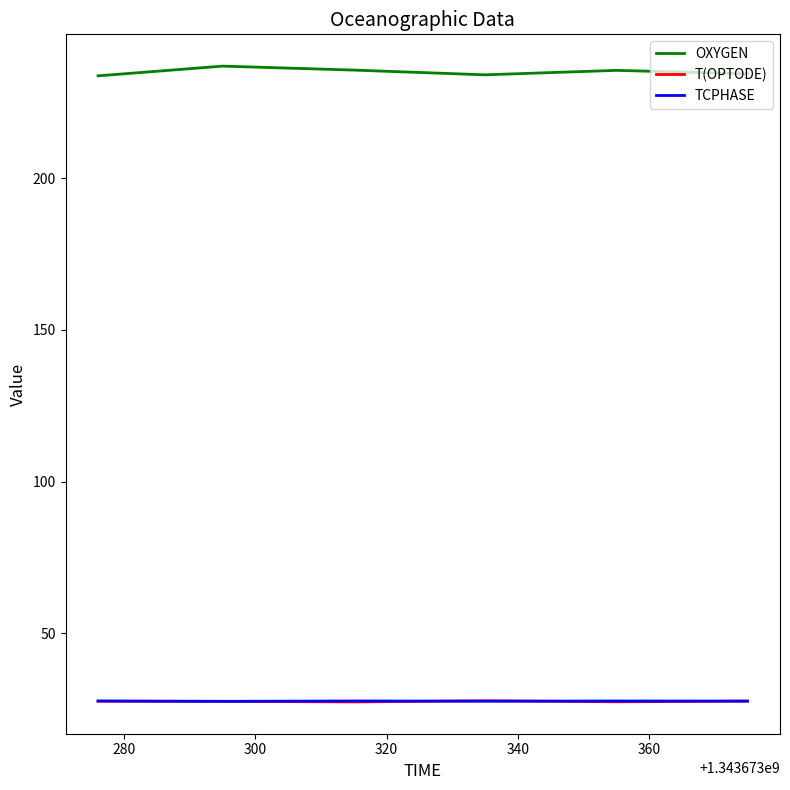

What is the average value of the TCPHASE series?

27.6